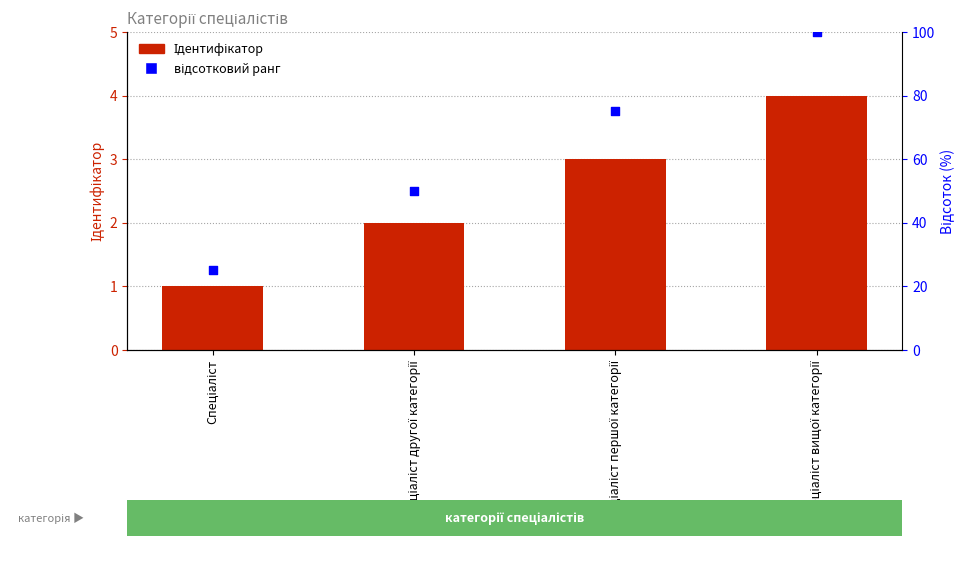

Which series has the largest total across all categories?

відсотковий ранг